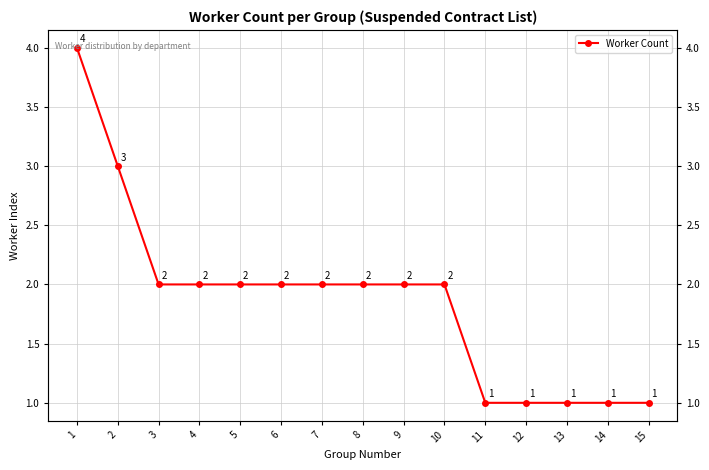

What is the change in value from 5 to 13?

-1